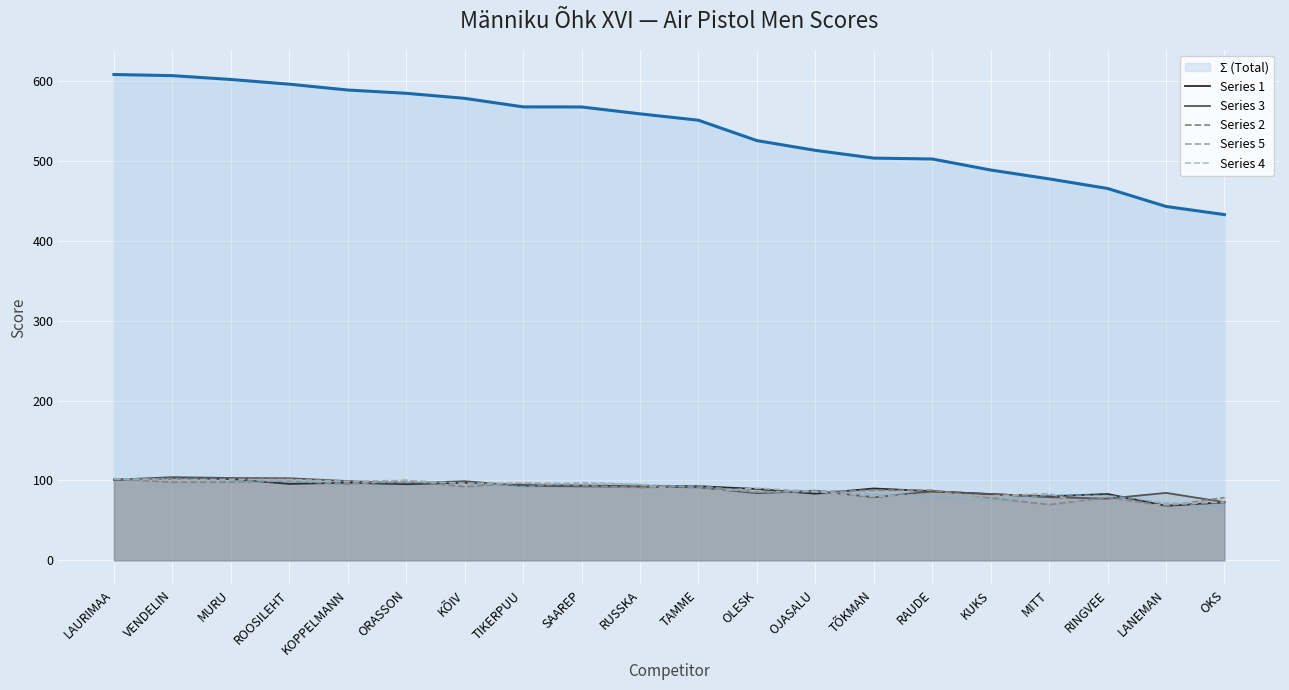

True or false: Series 4 has more than 1 points higher than both neighbors.

True